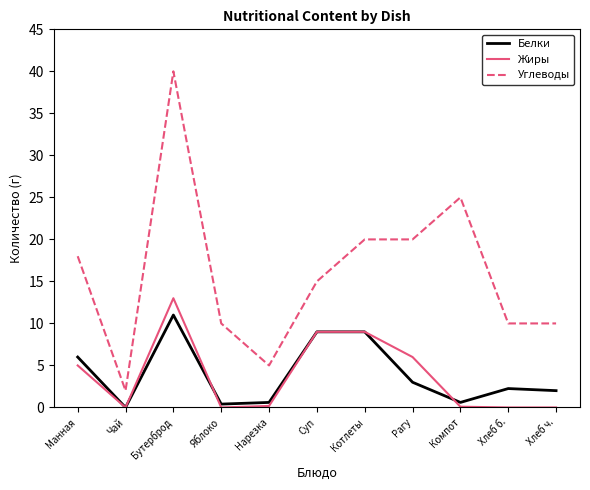

True or false: Белки and Углеводы intersect in this chart.

False